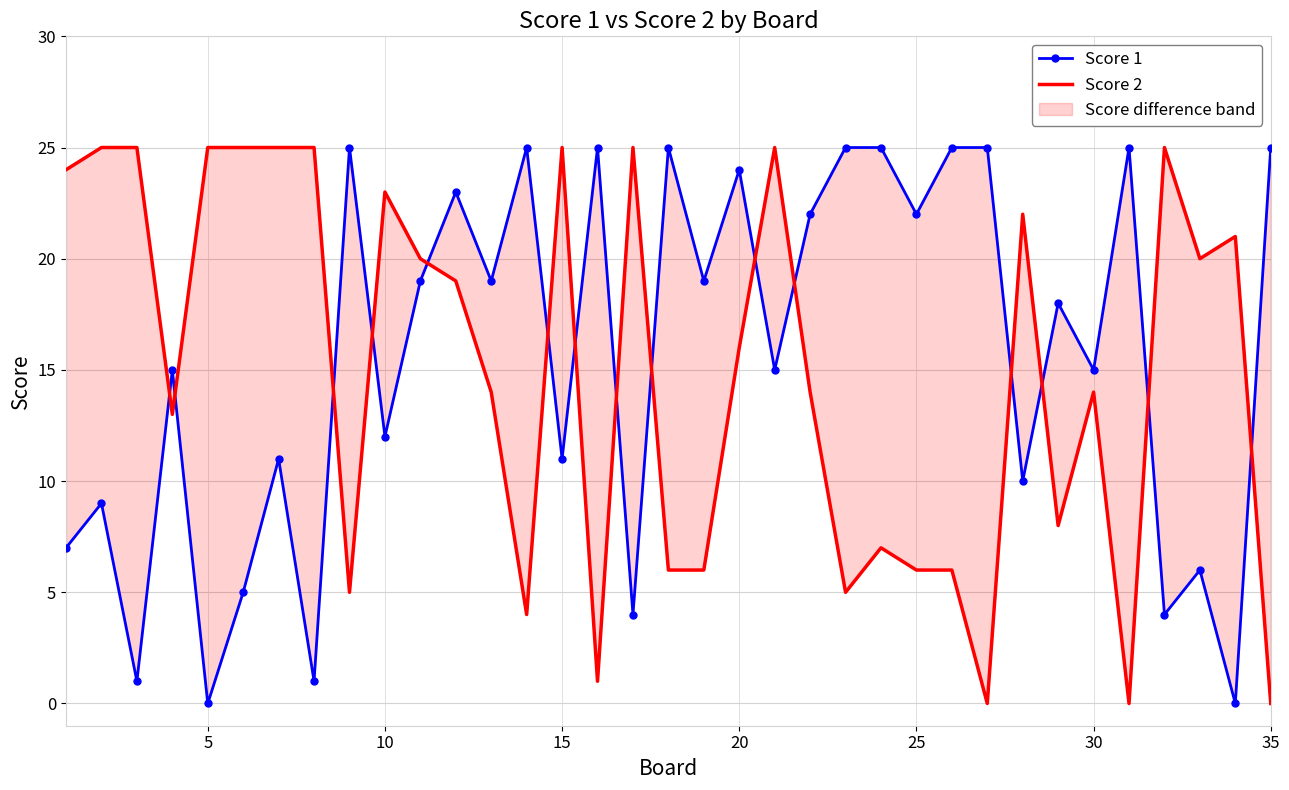

Is the value of Score 2 at 9 greater than the value of Score 1 at 11?

No